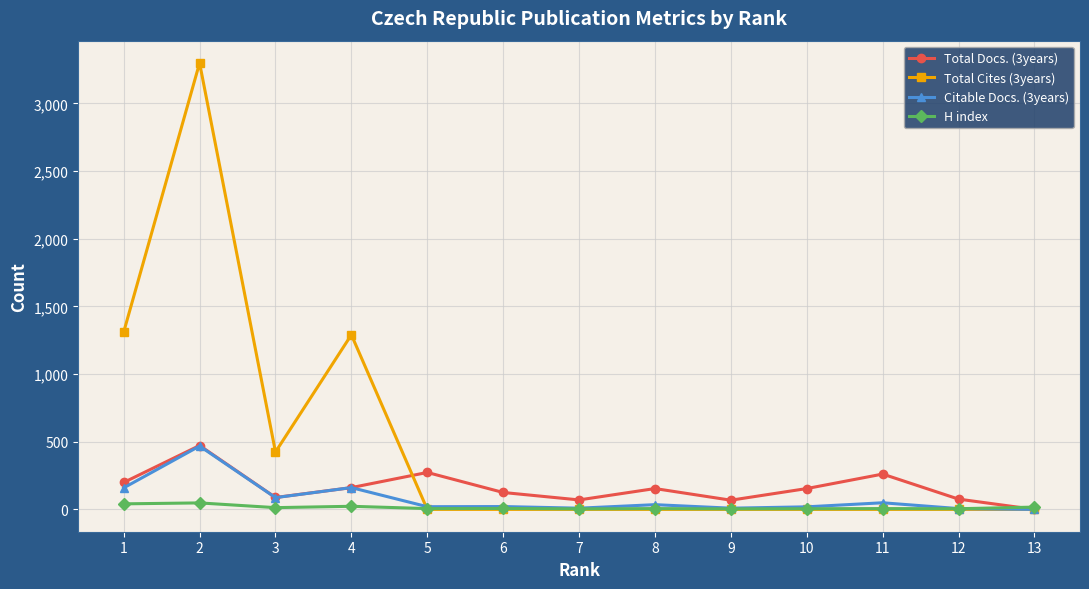

What is the greatest value displayed?

3298